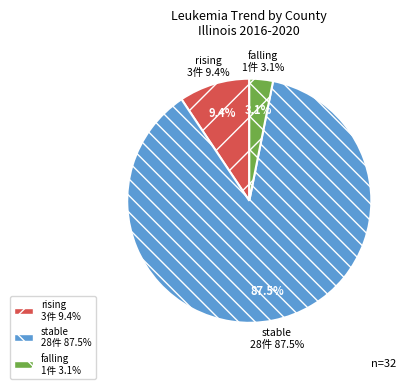

What is the ratio of the value at rising to the value at stable?

0.1